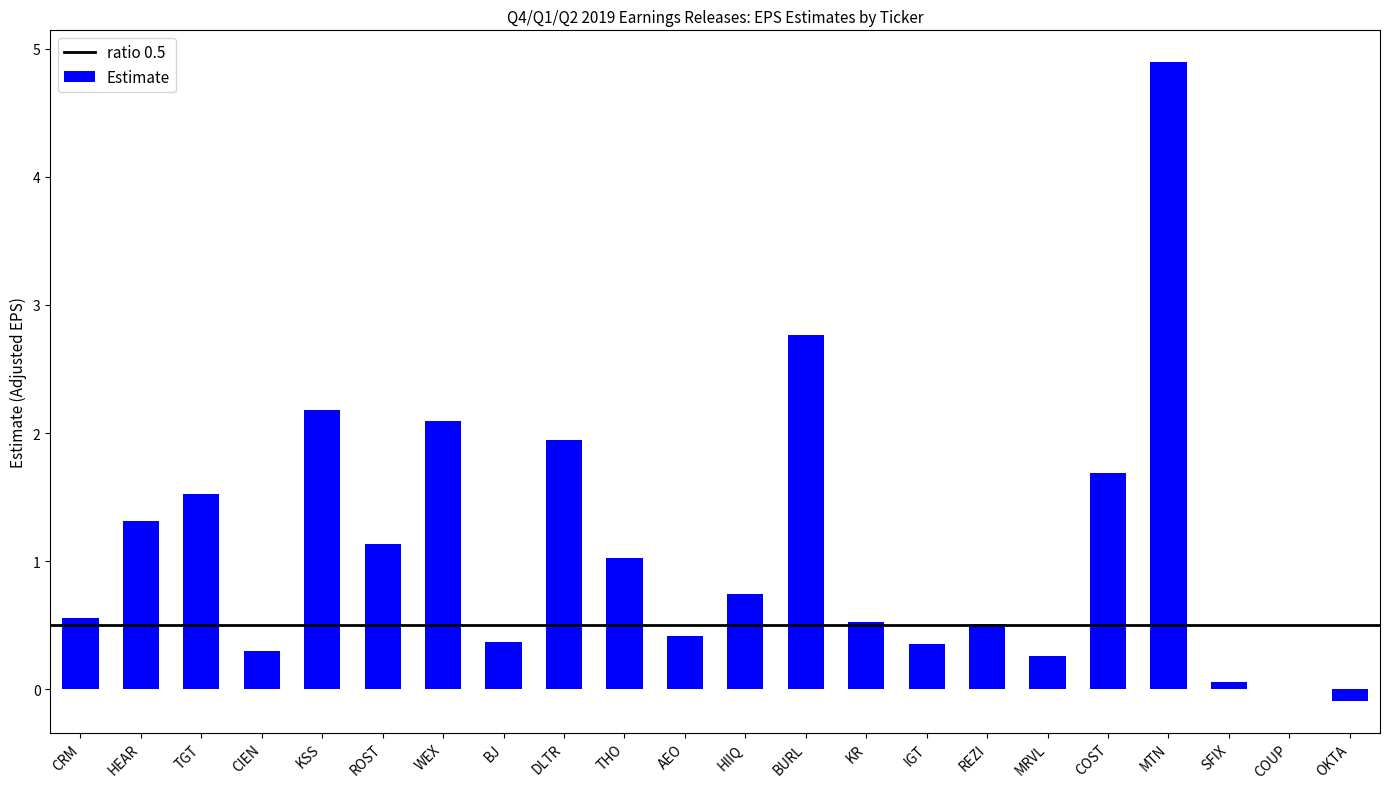

Which category has the highest value across all series?

MTN